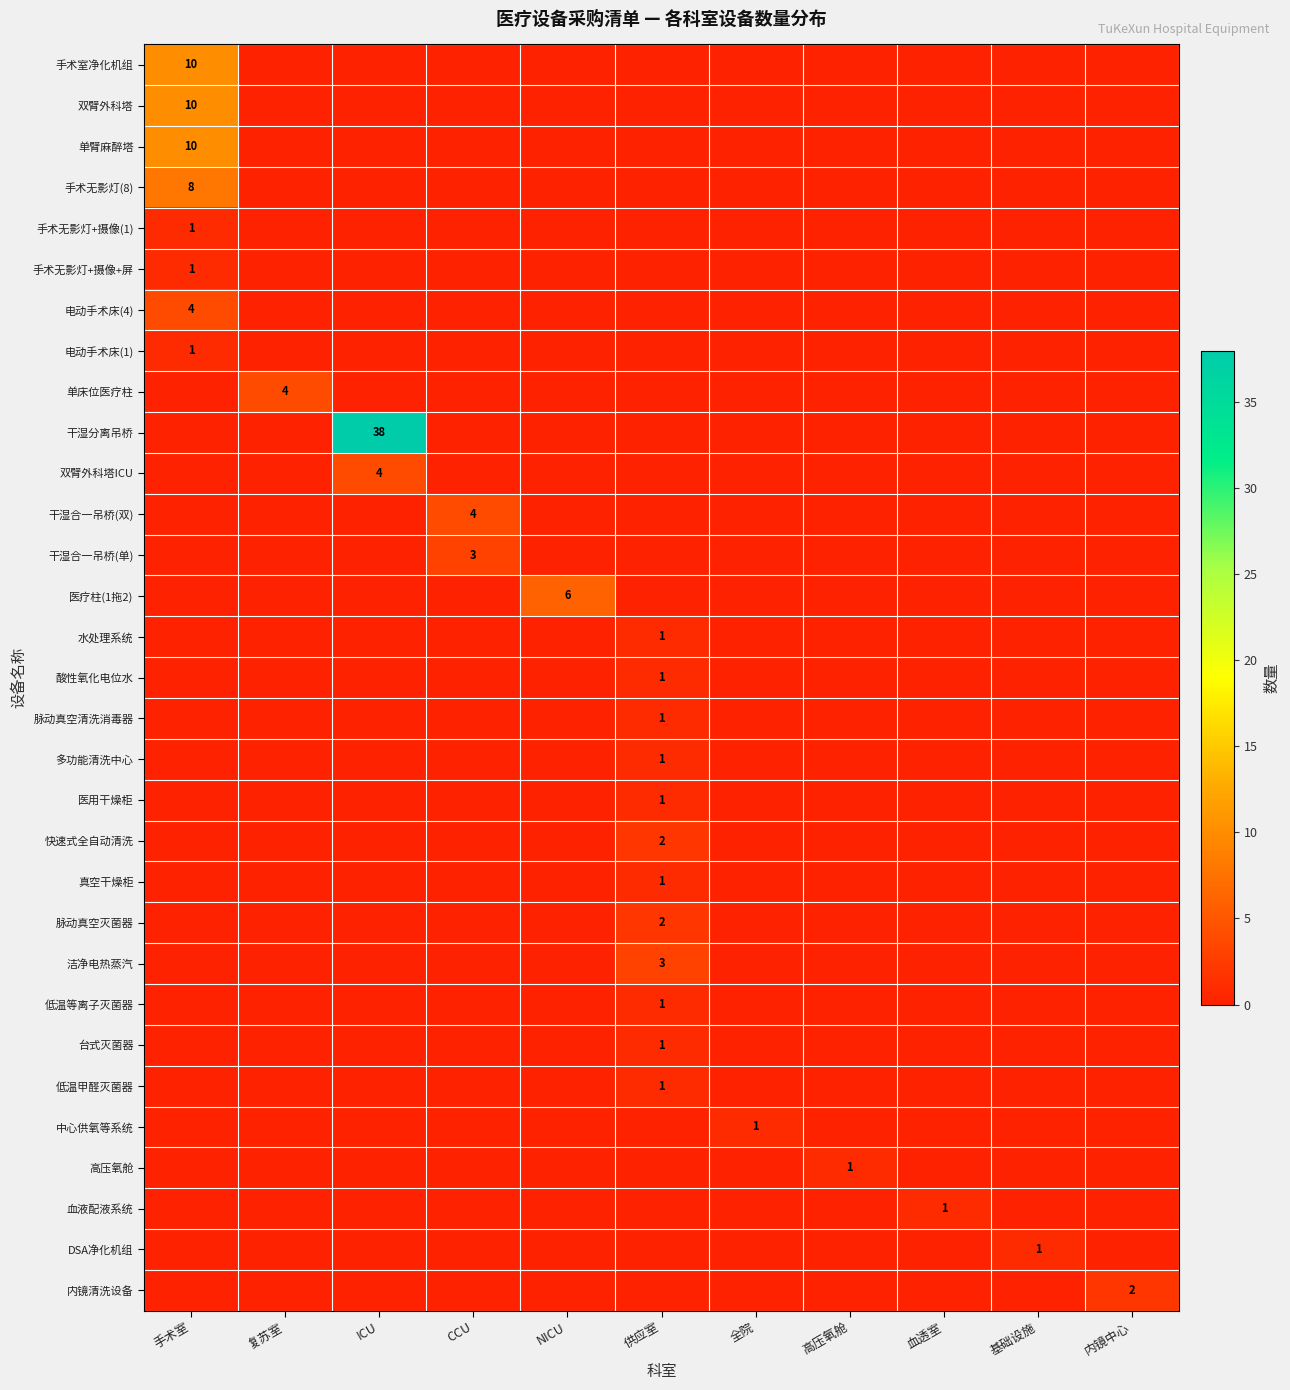

True or false: 高压氧舱 has a value of 2 at 高压氧舱.

False